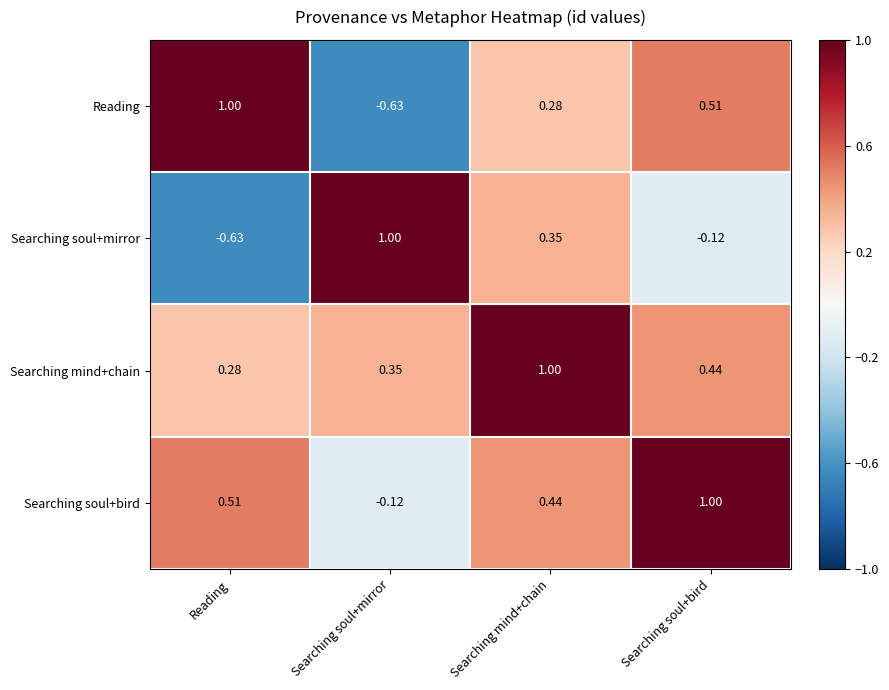

Rank the categories by Reading value from lowest to highest.

Searching soul+mirror, Searching mind+chain, Searching soul+bird, Reading